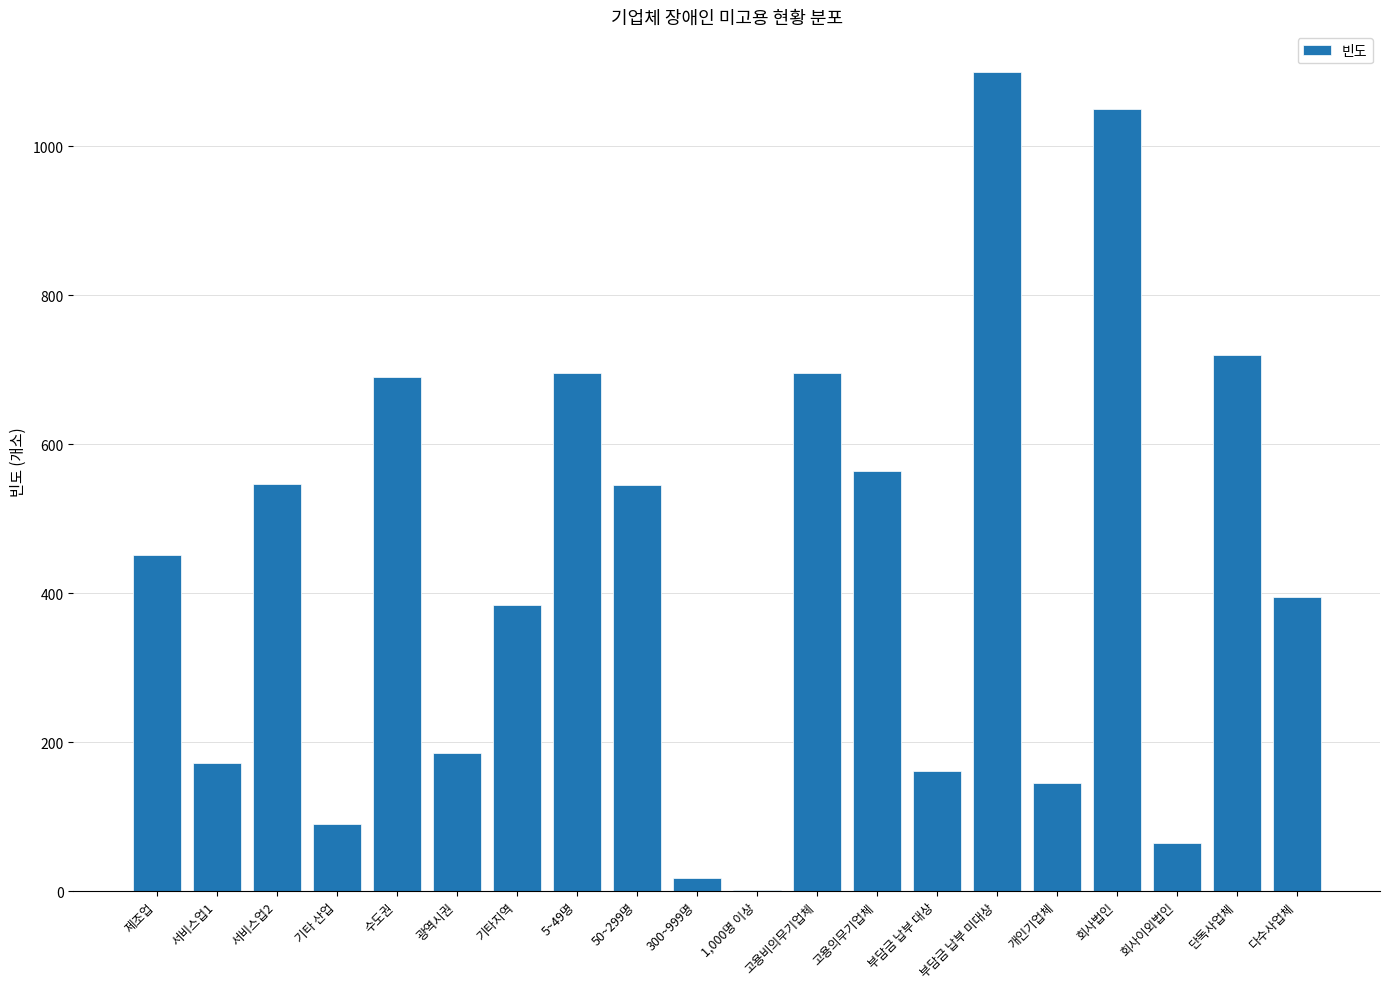

Is it true that the value at 기타지역 is 545?

False